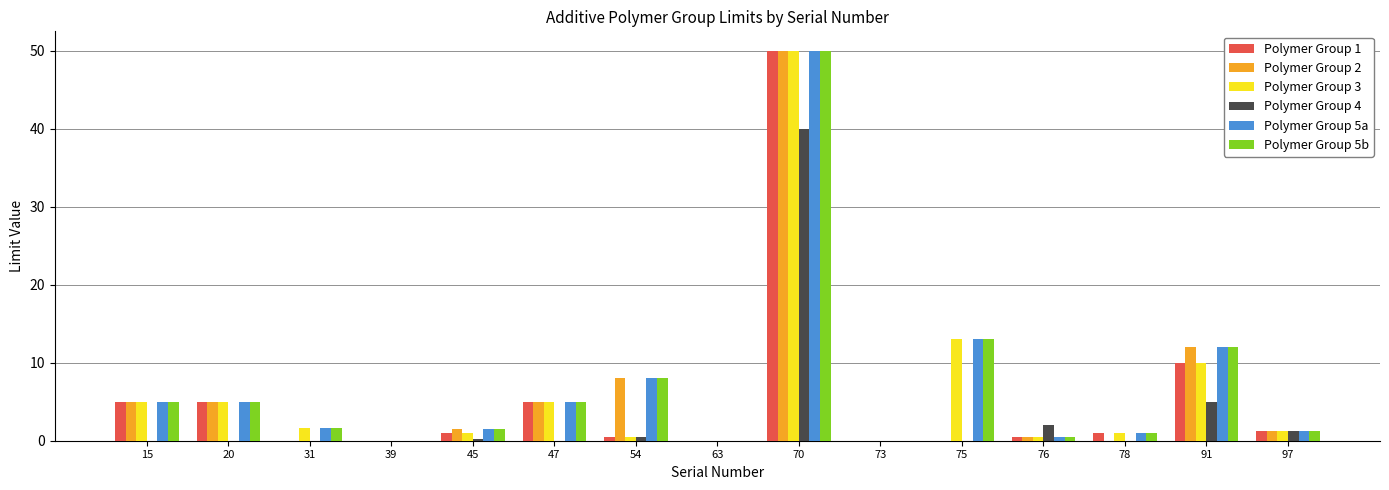

Does the chart contain stacked bars?

No